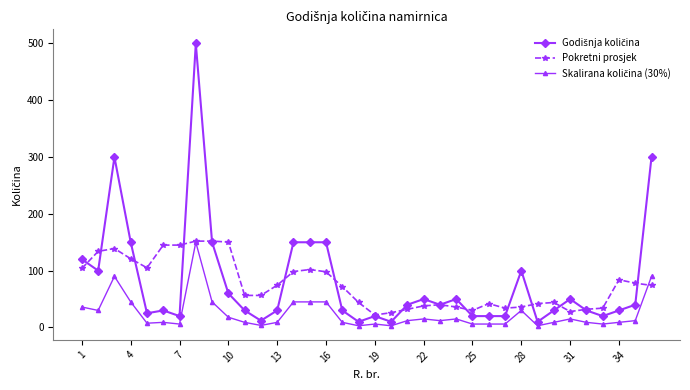

What is the maximum value for Pokretni prosjek?

152.0